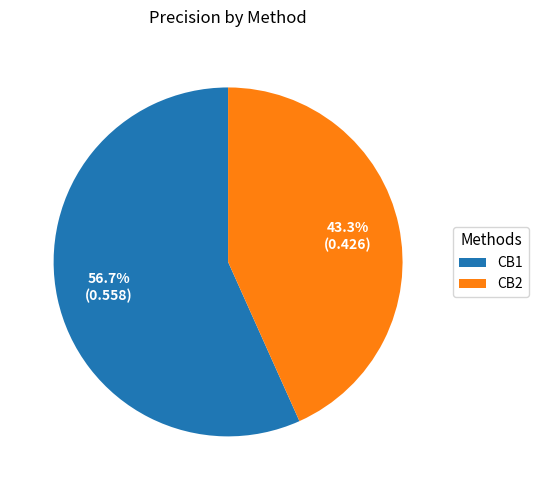

Rank the categories by value from lowest to highest.

CB2, CB1